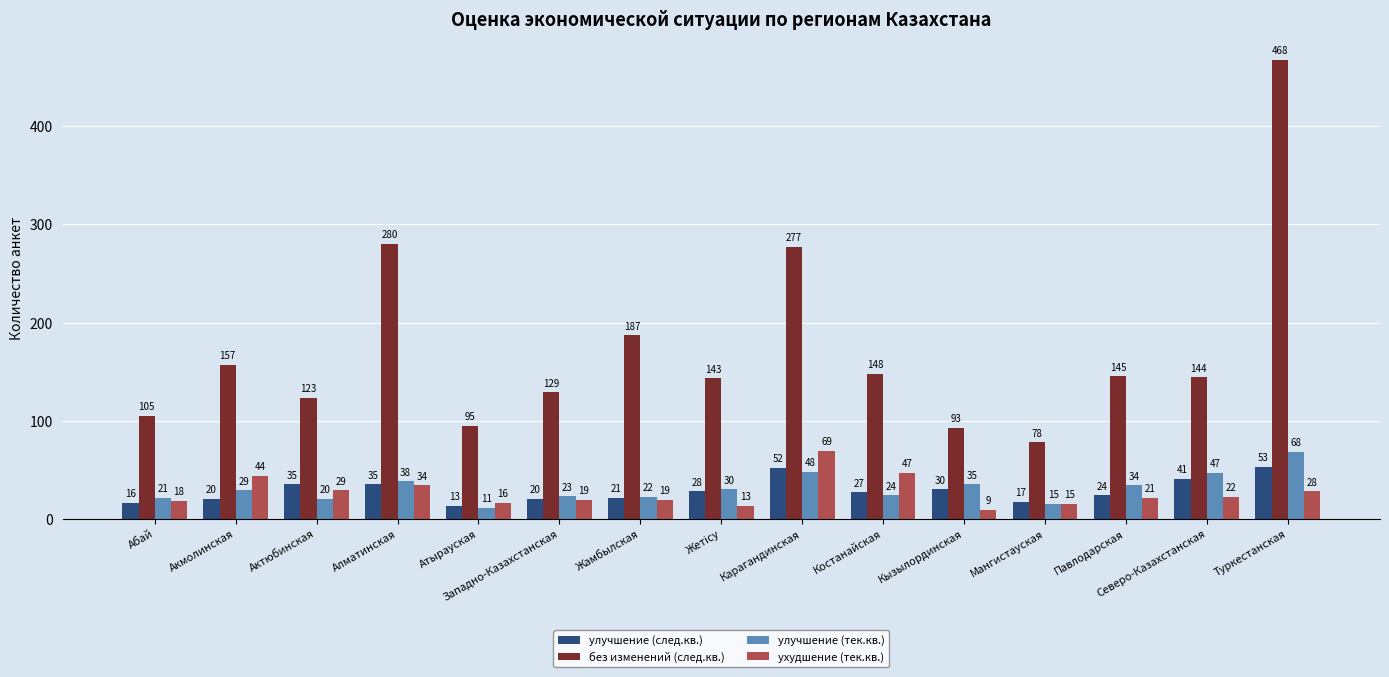

Which series has the largest total across all categories?

без изменений (след.кв.)